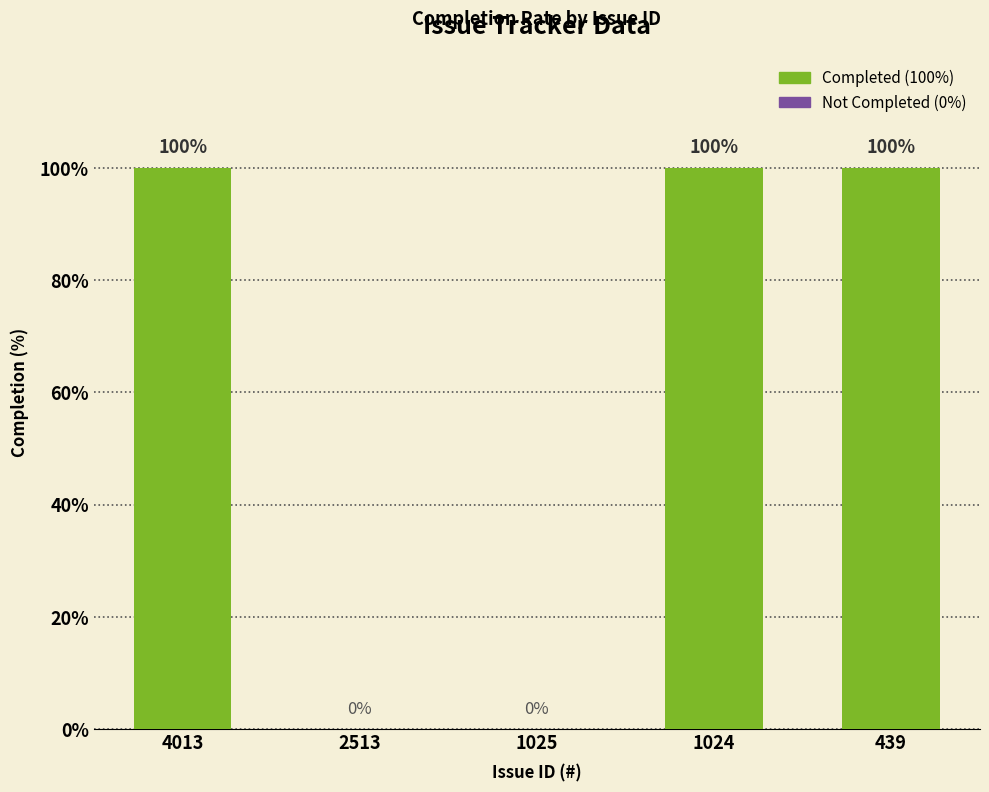

What is the maximum value shown in the chart?

100